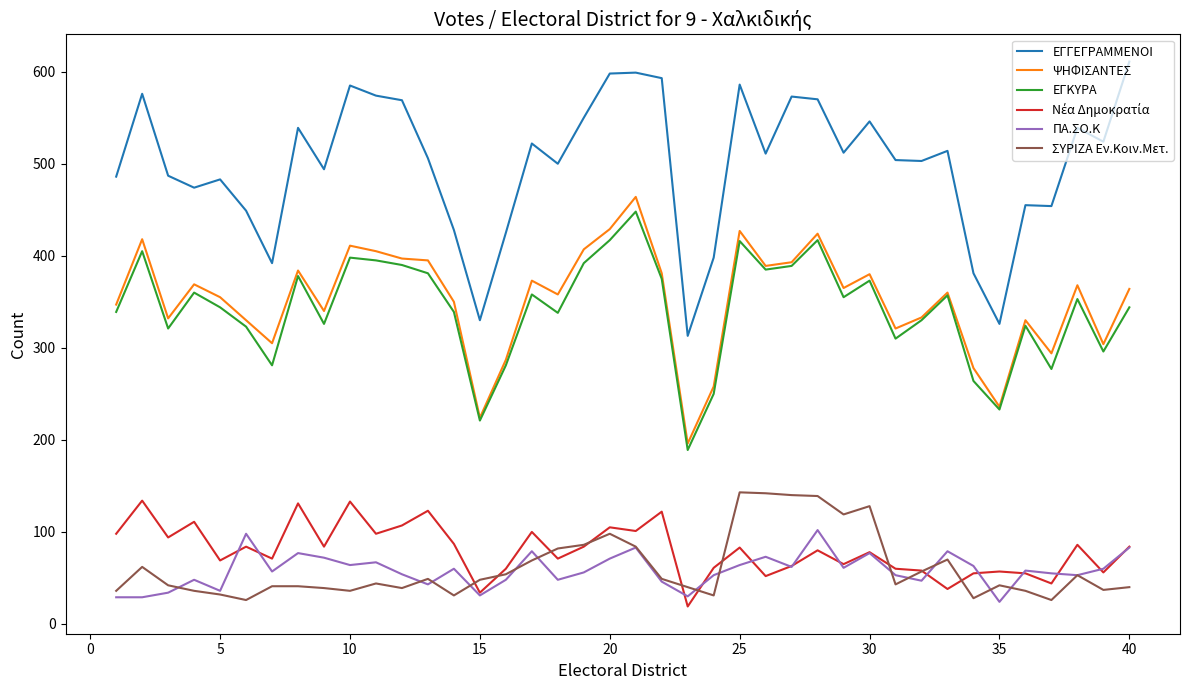

True or false: ΣΥΡΙΖΑ Εν.Κοιν.Μετ. and ΨΗΦΙΣΑΝΤΕΣ cross at least once.

False